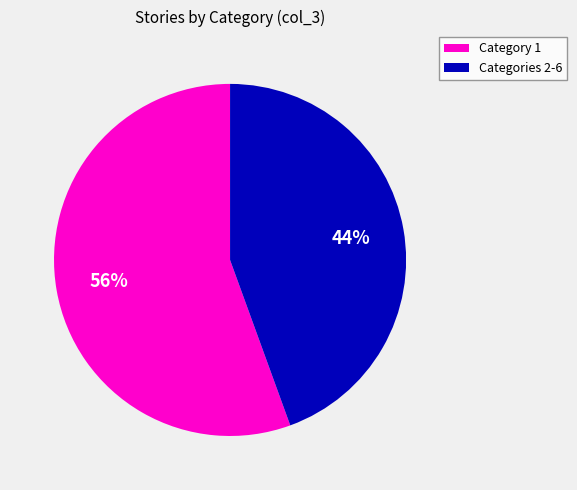

To the nearest percent, what is the average slice percentage?

50%